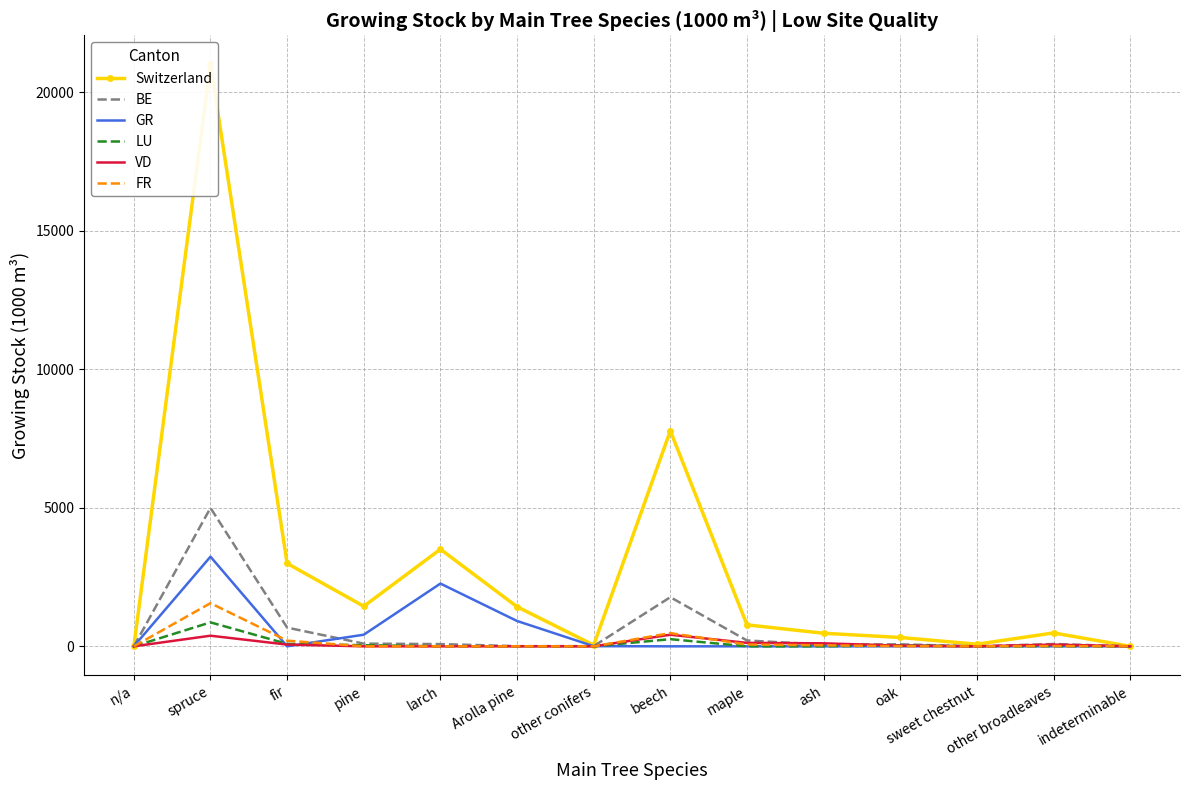

How many interior local valleys does the Switzerland series have?

3